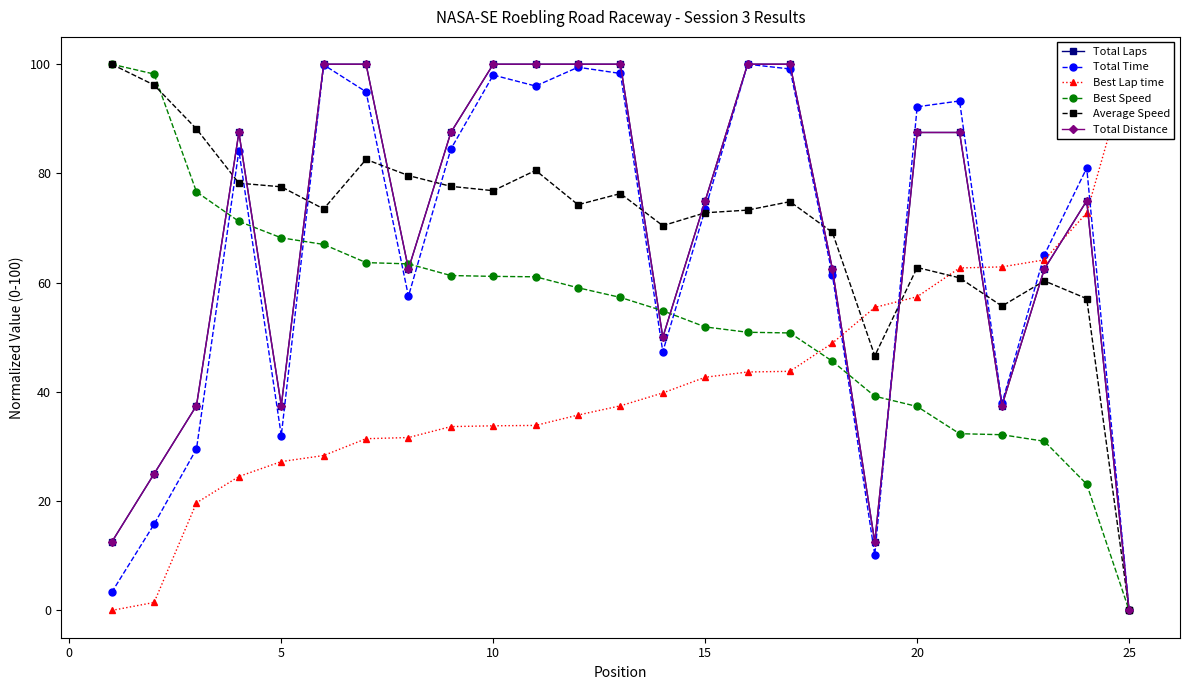

What is the highest value of the Total Laps series?

100.0